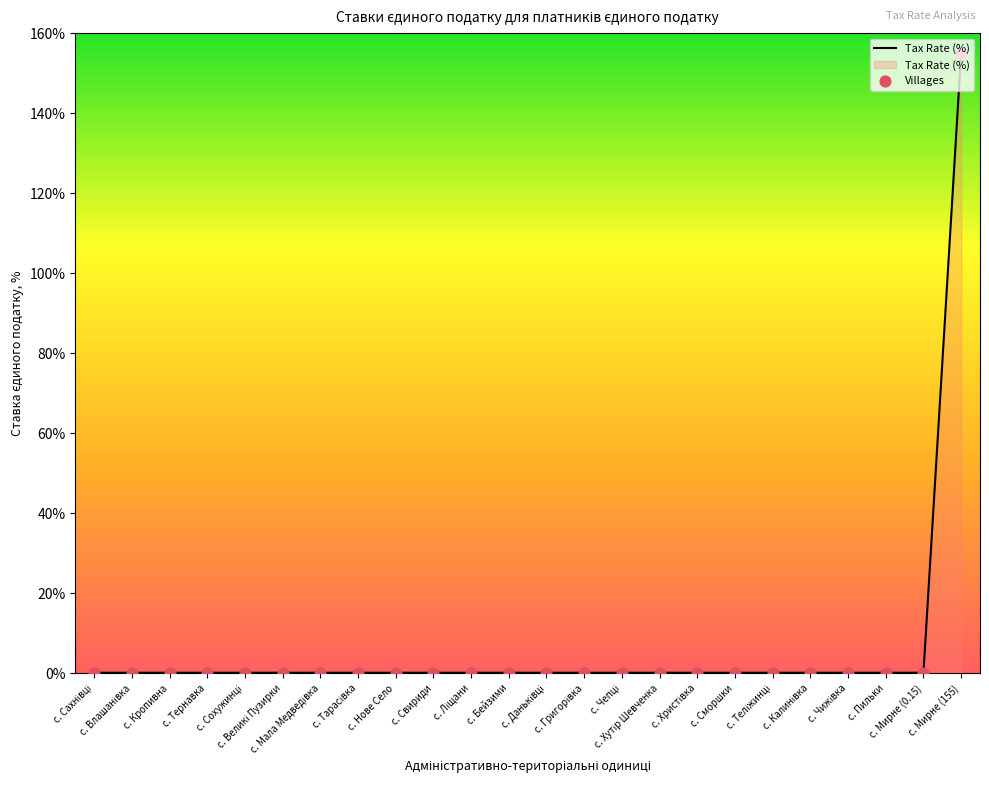

Between с. Калинівка and с. Влашанівка, which is larger?

с. Калинівка